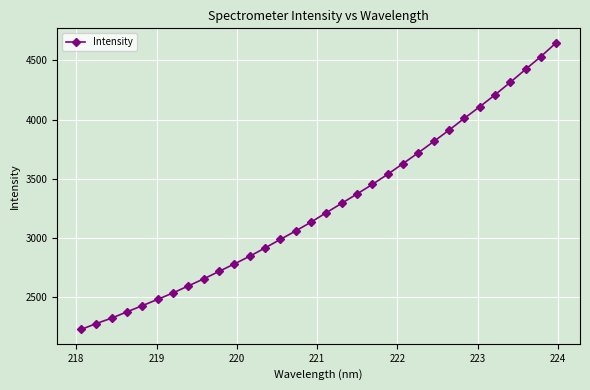

What is the average value?

3264.8